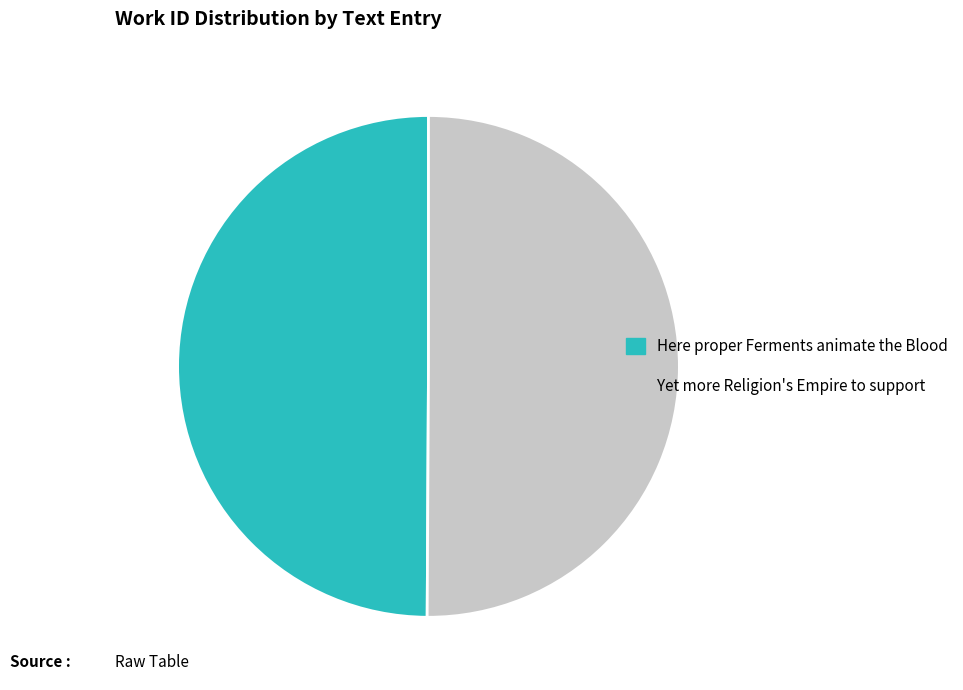

Do Here proper Ferments animate the Blood and Yet more Religion's Empire to support together represent more than half of the pie?

Yes